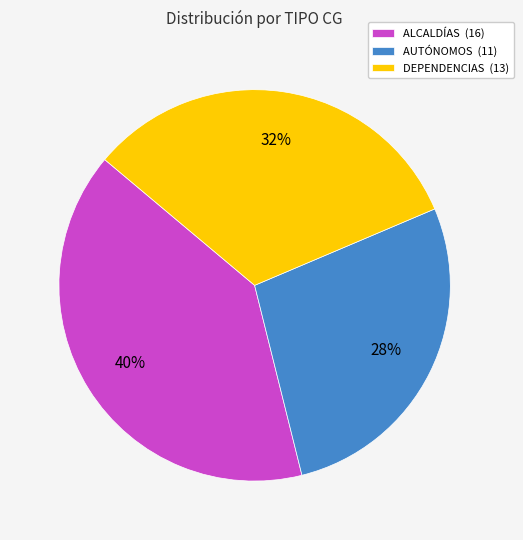

Is it true that AUTÓNOMOS is 28% of the pie?

True